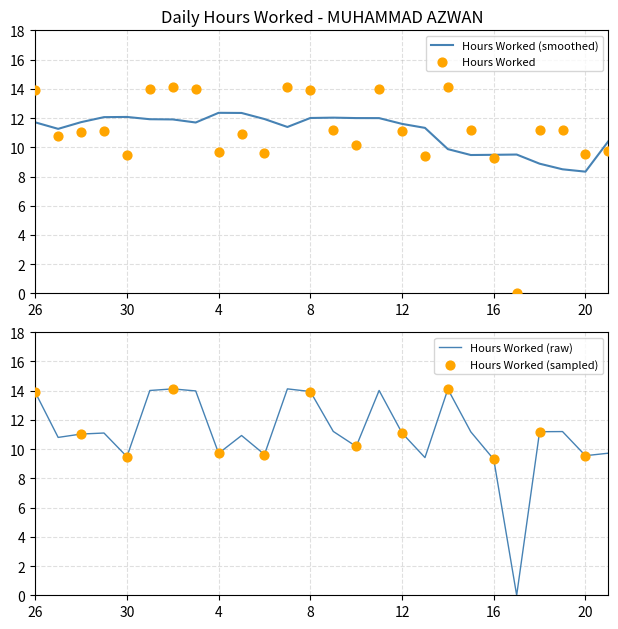

What is the change in value from 1 to 6?

-4.4